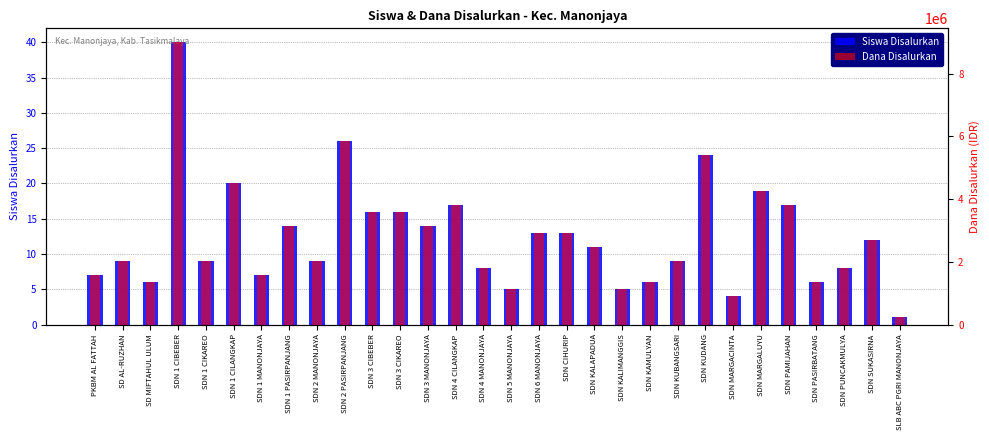

Reading left to right, extract all data points from this chart.

Siswa Disalurkan: 7	9	6	40	9	20	7	14	9	26	16	16	14	17	8	5	13	13	11	5	6	9	24	4	19	17	6	8	12	1
Dana Disalurkan: 1575000	2025000	1350000	9000000	2025000	4500000	1575000	3150000	2025000	5850000	3600000	3600000	3150000	3825000	1800000	1125000	2925000	2925000	2475000	1125000	1350000	2025000	5400000	900000	4275000	3825000	1350000	1800000	2700000	225000